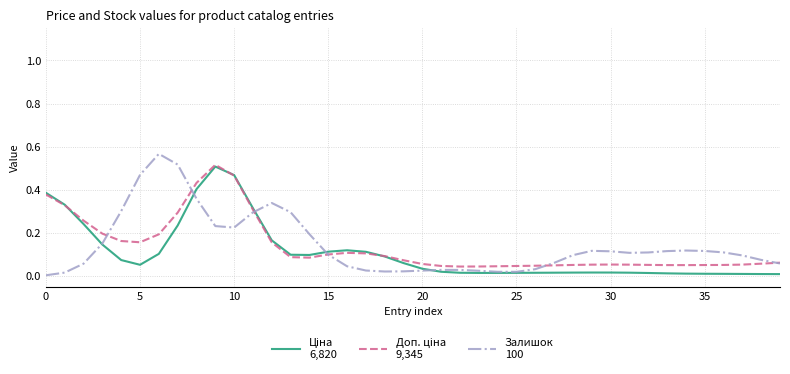

Reading left to right, transcribe all the data shown in this chart.

Ціна
6,820: 0.4	0.3	0.2	0.1	0.1	0.1	0.1	0.2	0.4	0.5	0.5	0.3	0.2	0.1	0.1	0.1	0.1	0.1	0.1	0.1	0.0	0.0	0.0	0.0	0.0	0.0	0.0	0.0	0.0	0.0	0.0	0.0	0.0	0.0	0.0	0.0	0.0	0.0	0.0	0.0
Доп. ціна
9,345: 0.4	0.3	0.3	0.2	0.2	0.2	0.2	0.3	0.4	0.5	0.5	0.3	0.2	0.1	0.1	0.1	0.1	0.1	0.1	0.1	0.1	0.0	0.0	0.0	0.0	0.0	0.0	0.0	0.1	0.1	0.1	0.1	0.1	0.1	0.1	0.1	0.1	0.1	0.1	0.1
Залишок
100: 0.0	0.0	0.1	0.2	0.3	0.5	0.6	0.5	0.4	0.2	0.2	0.3	0.3	0.3	0.2	0.1	0.0	0.0	0.0	0.0	0.0	0.0	0.0	0.0	0.0	0.0	0.0	0.1	0.1	0.1	0.1	0.1	0.1	0.1	0.1	0.1	0.1	0.1	0.1	0.1